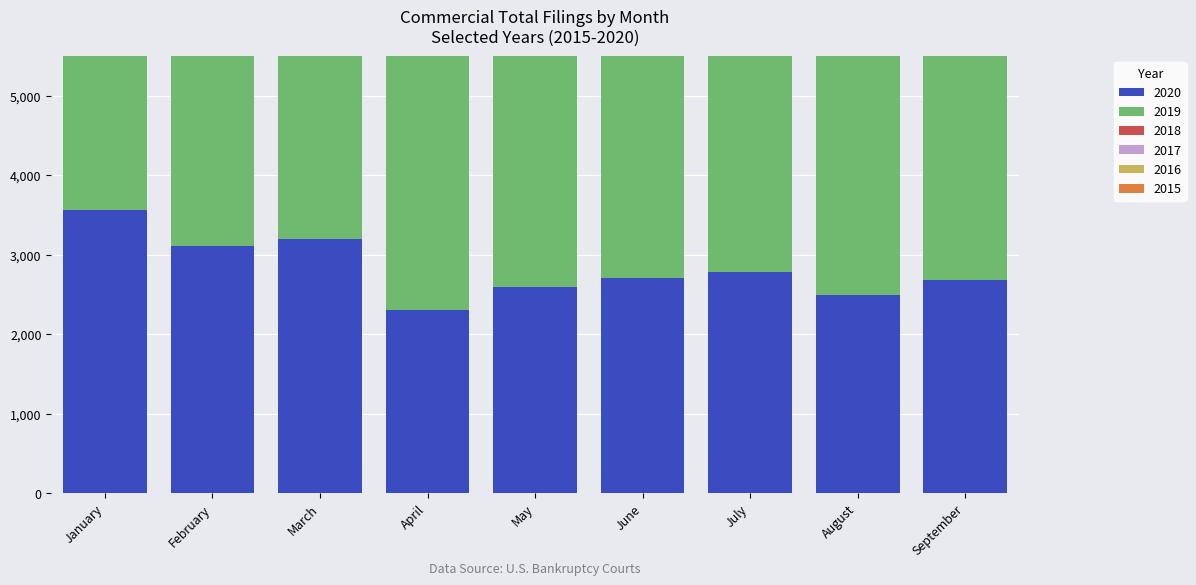

Between April and August, which is larger?

August